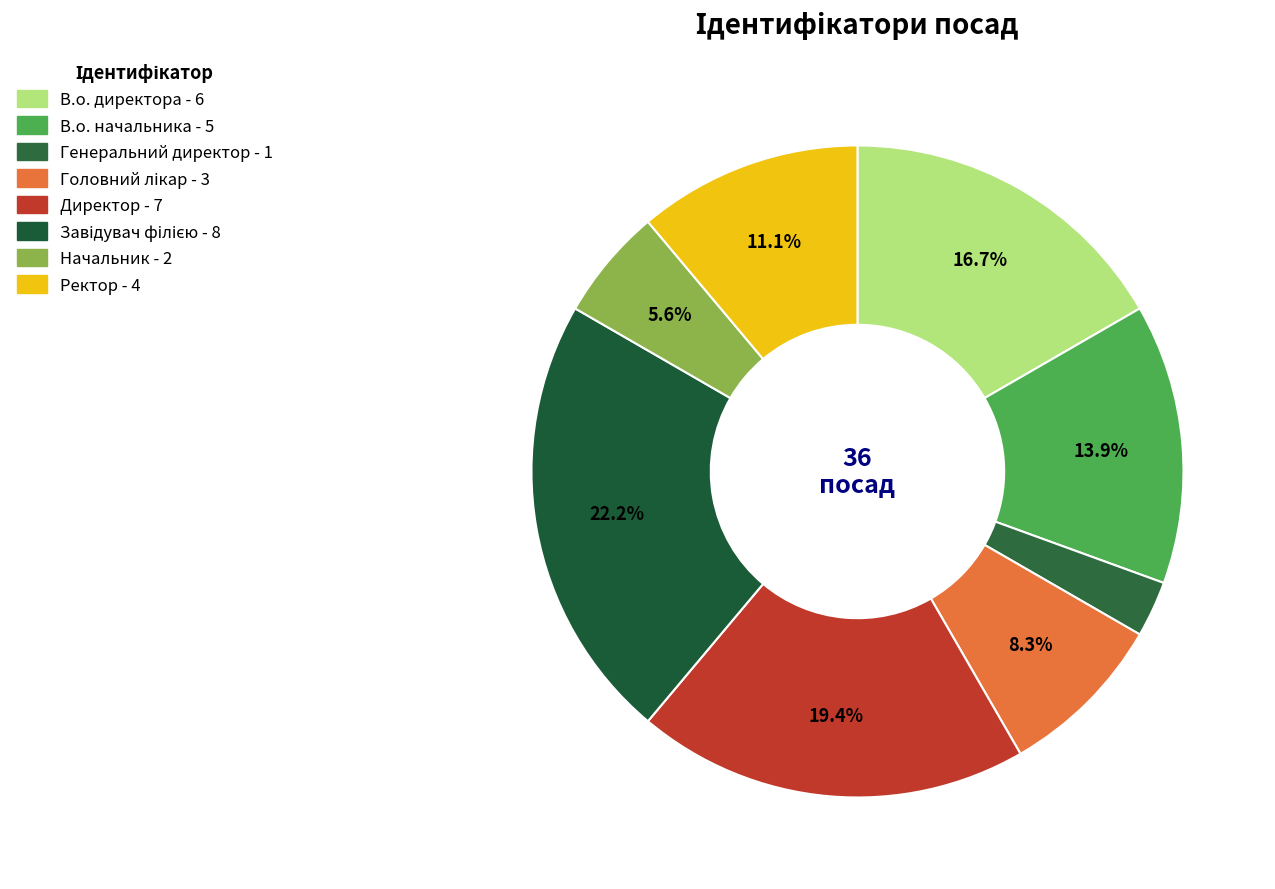

Rank the categories by value from highest to lowest.

Завідувач філією, Директор, В.о. директора, В.о. начальника, Ректор, Головний лікар, Начальник, Генеральний директор